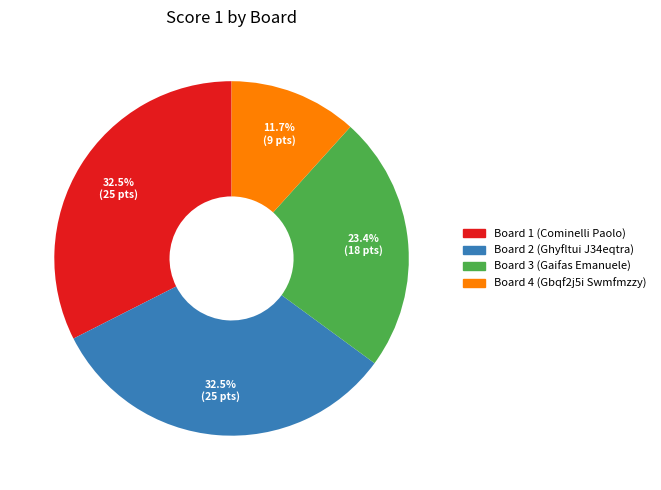

What percentage is NOT represented by Board 4 (Gbqf2j5i Swmfmzzy)?

88.3%